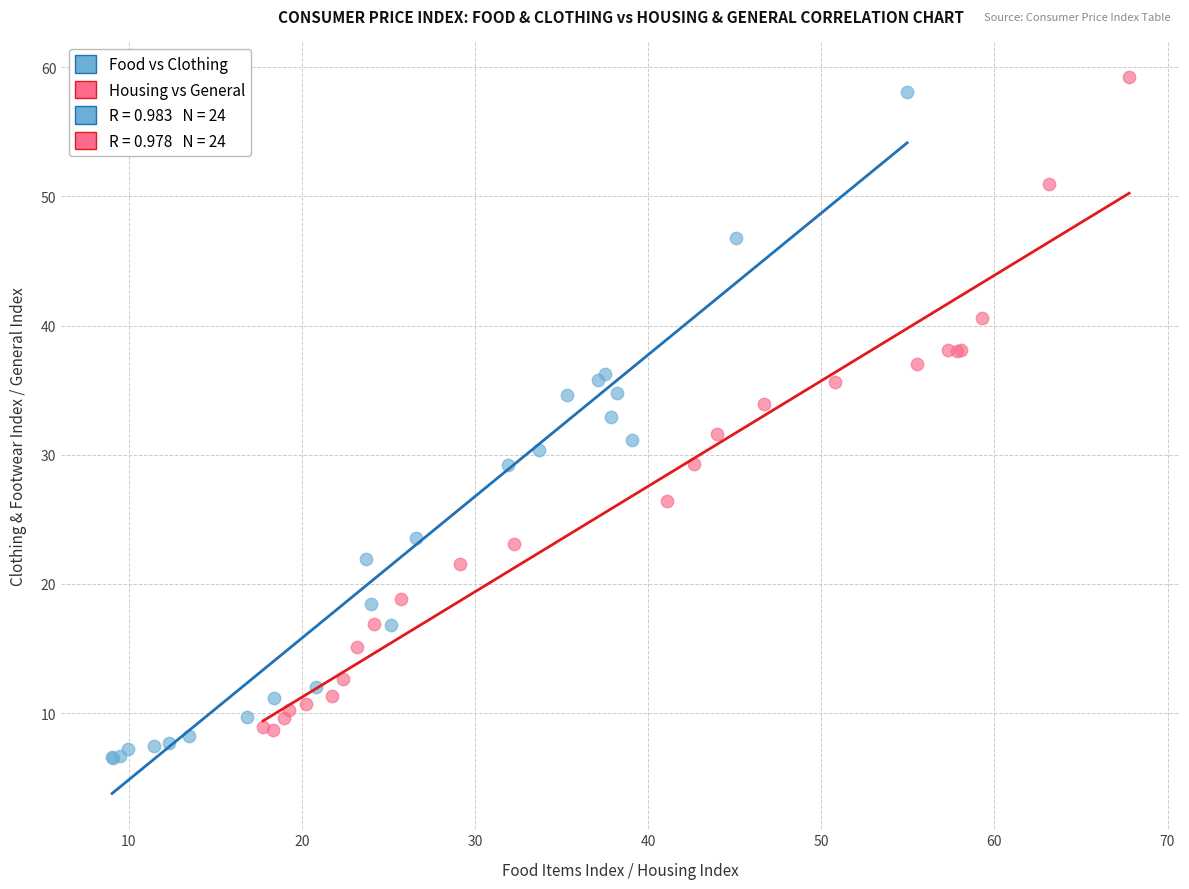

Which series has the largest Y range (max minus min)?

Food vs Clothing